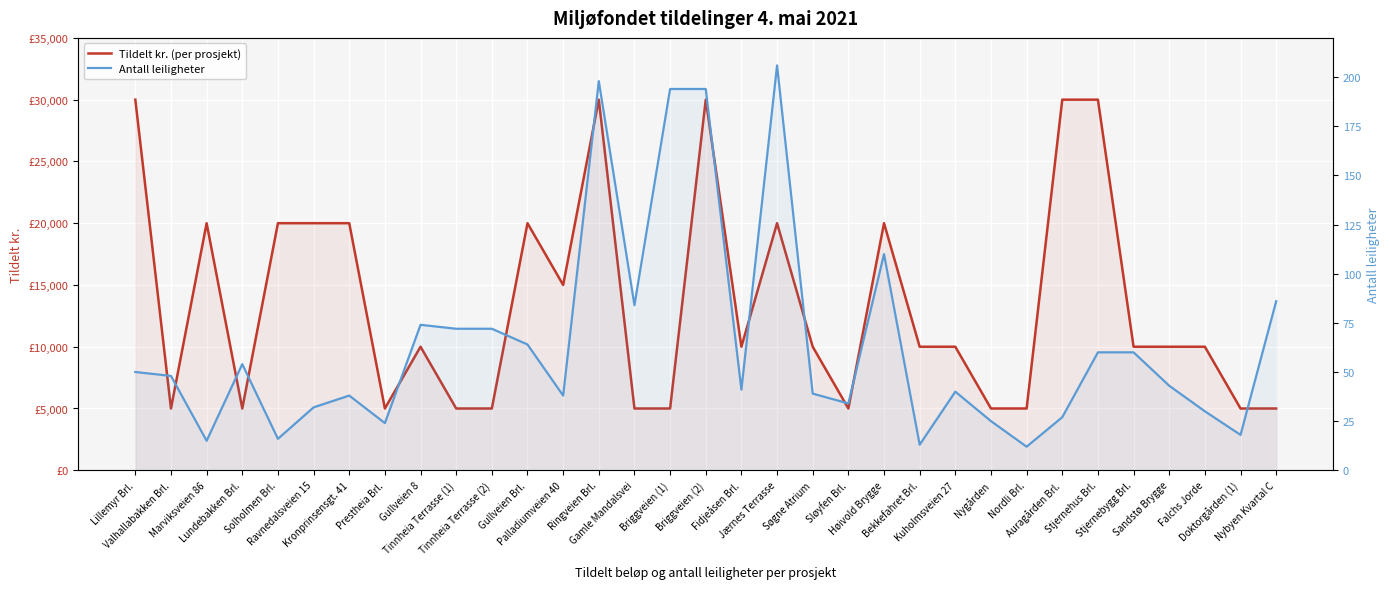

What is the minimum value for Antall leiligheter?

12